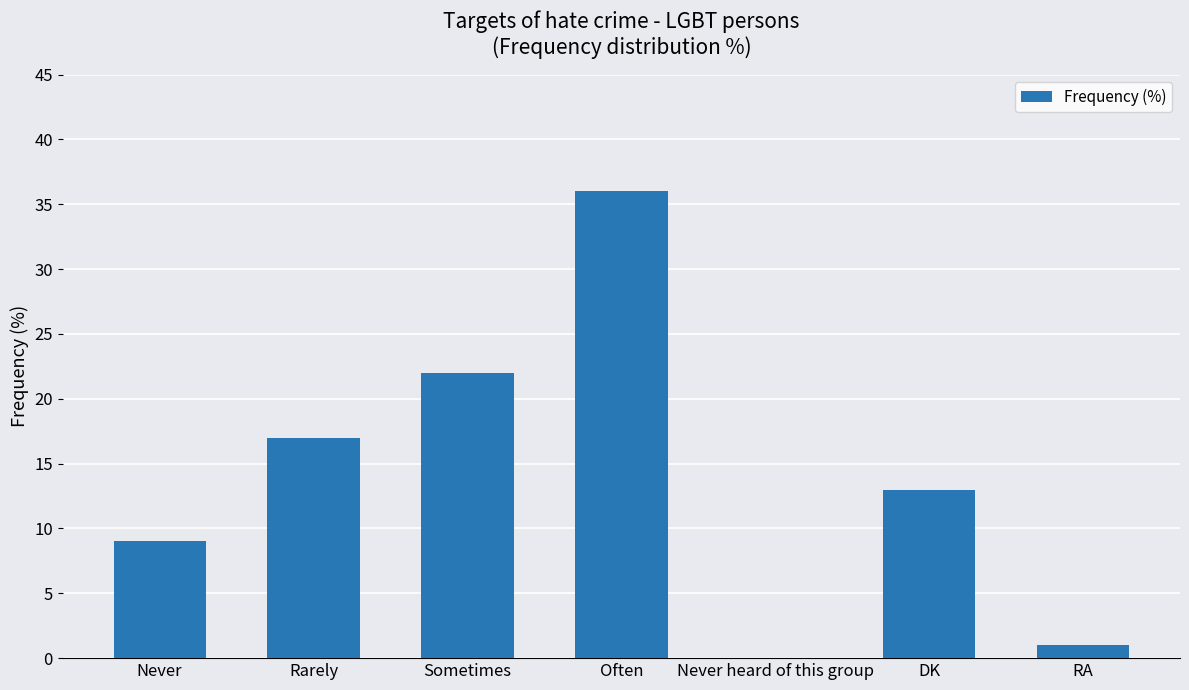

Which has a higher value, DK or Never heard of this group?

DK